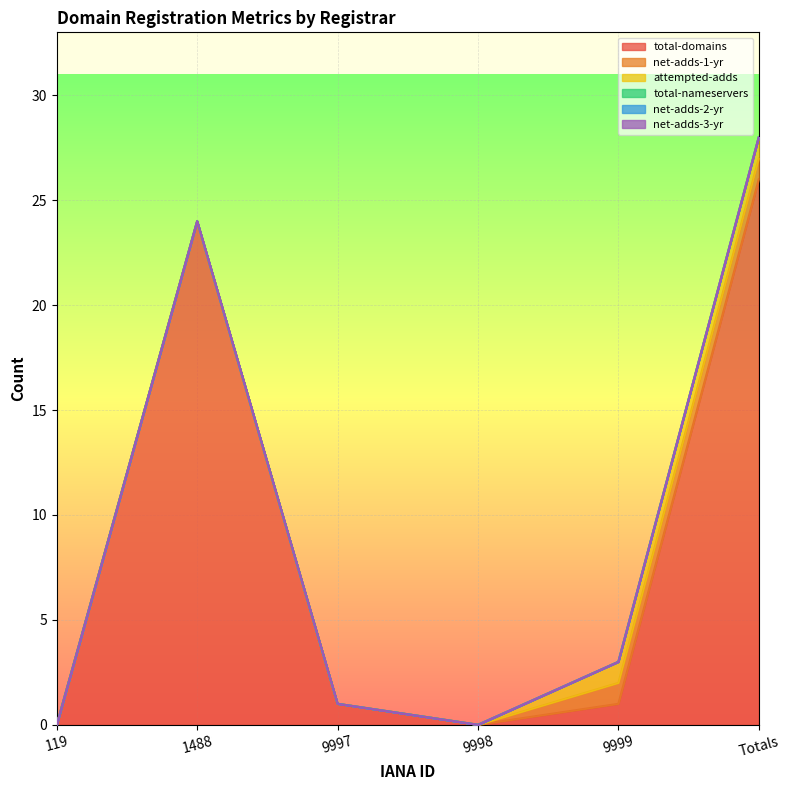

Which category has the lowest value in the net-adds-1-yr series?

119